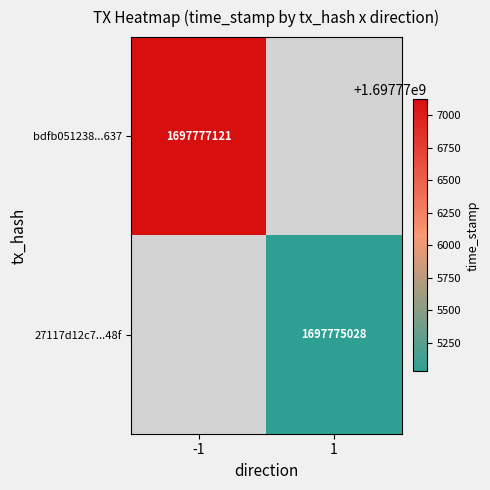

The bdfb051238...637 series shows 603315489 at -1. True or false?

False